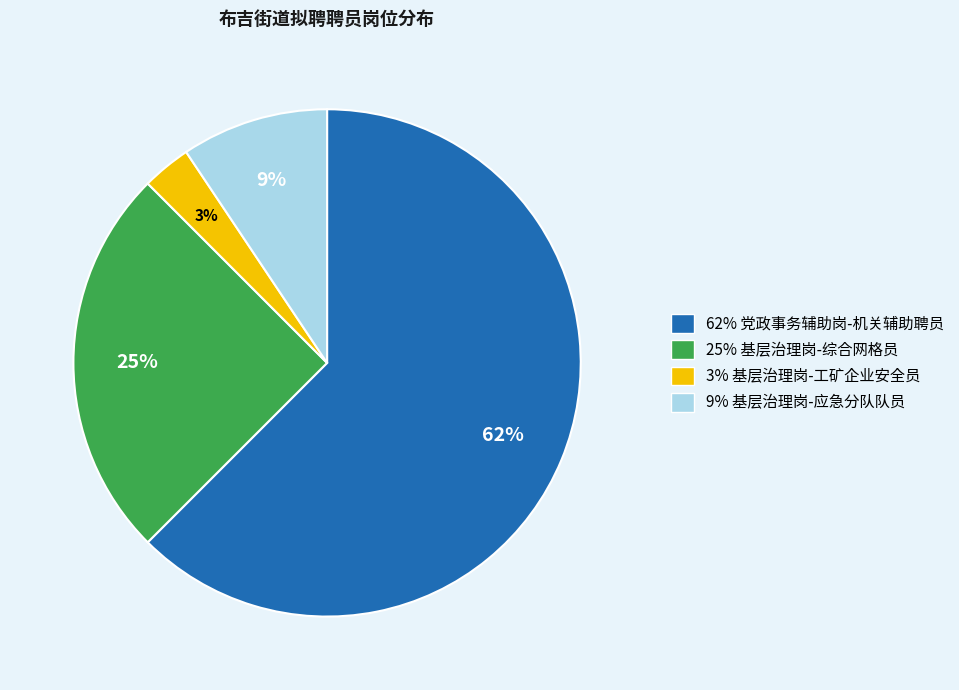

The 62% 党政事务辅助岗-机关辅助聘员 slice represents 62% of the pie. True or false?

True